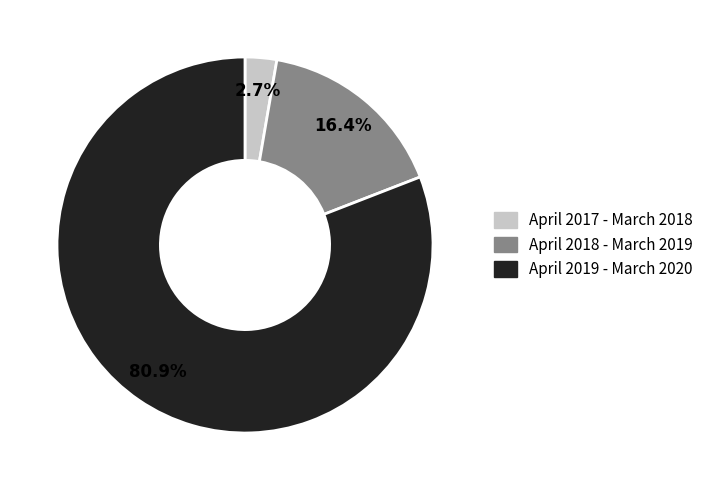

Which category has the biggest portion of the pie?

April 2019 - March 2020